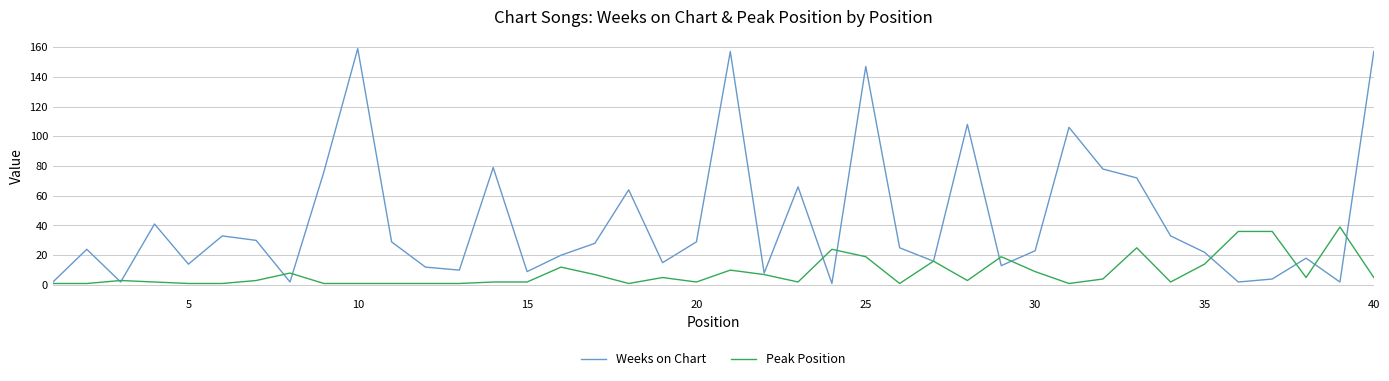

True or false: Weeks on Chart has more than 2 points higher than both neighbors.

True